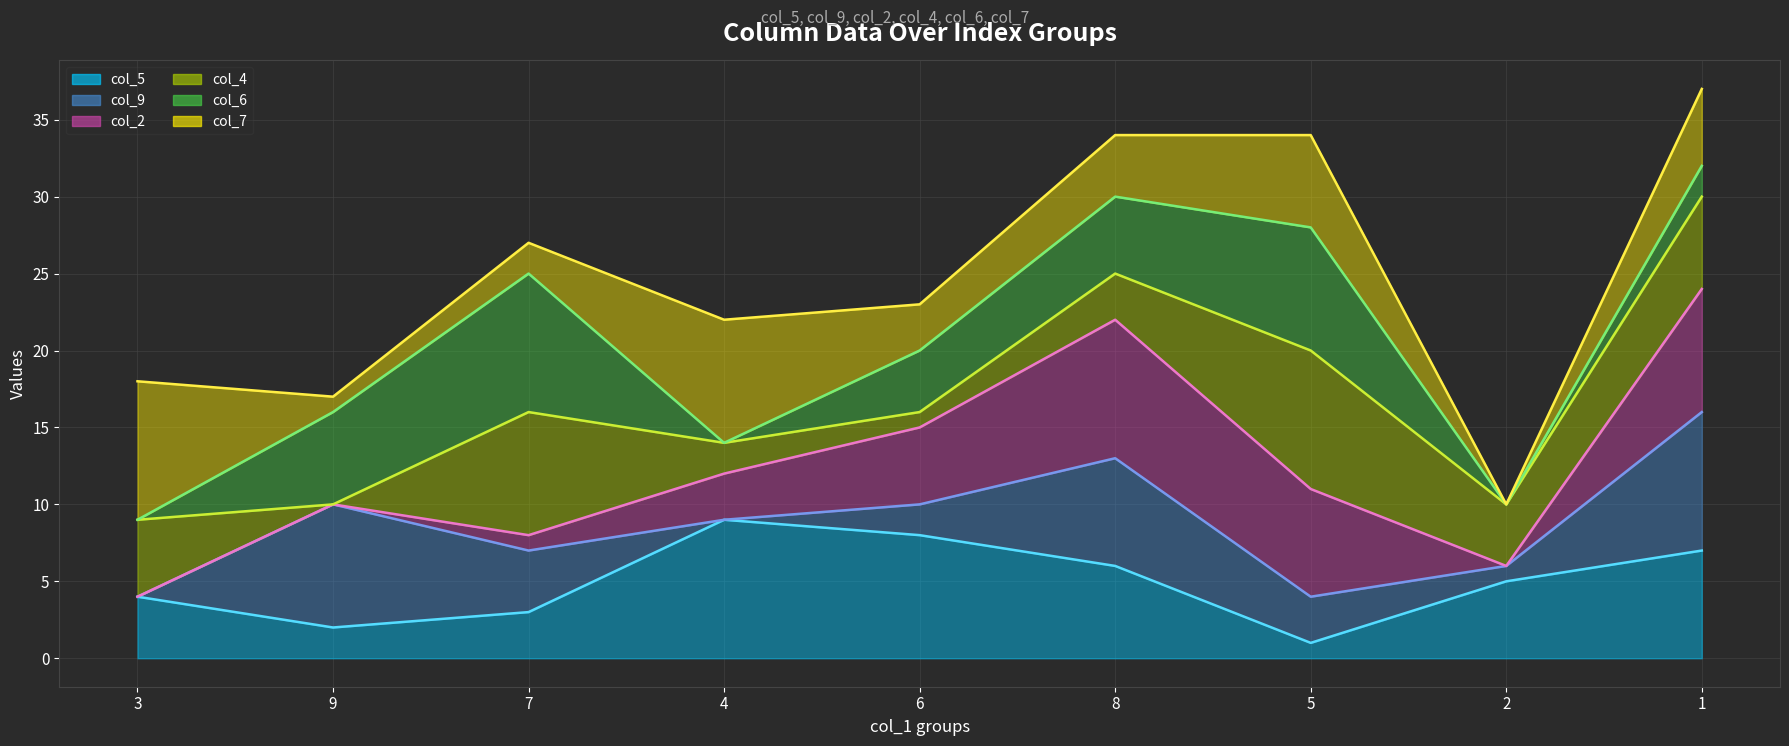

True or false: col_2 line has more than 0 points higher than both neighbors.

True